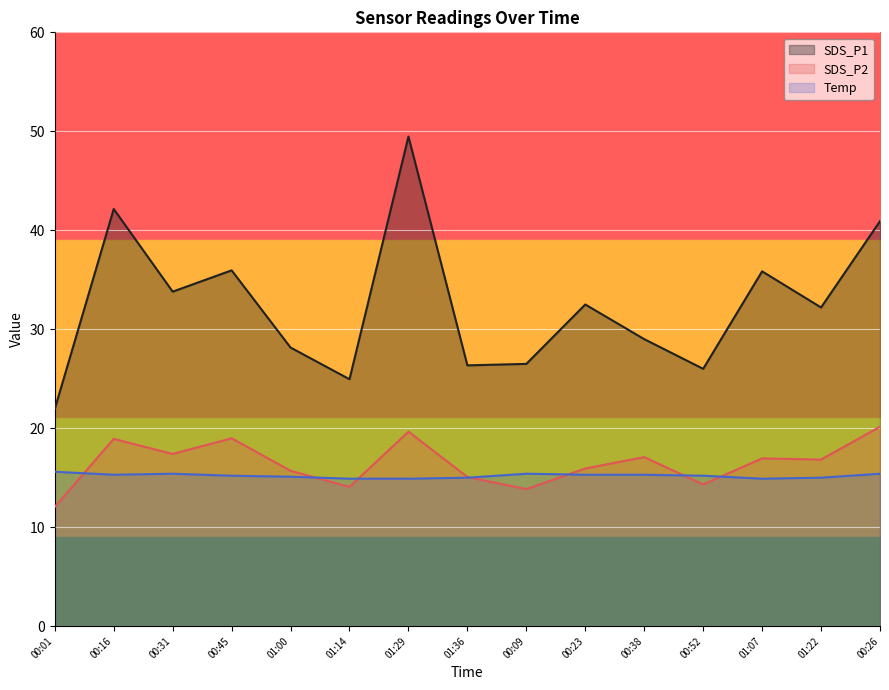

Which series has the largest total across all categories?

SDS_P1